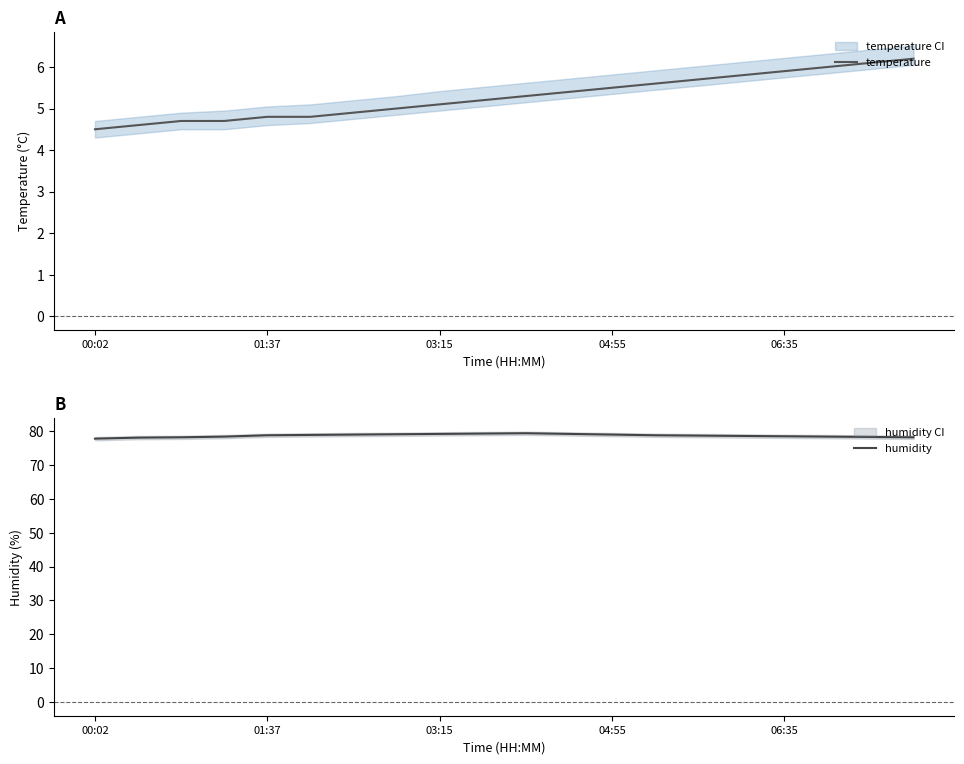

How many lines are shown in the chart?

2